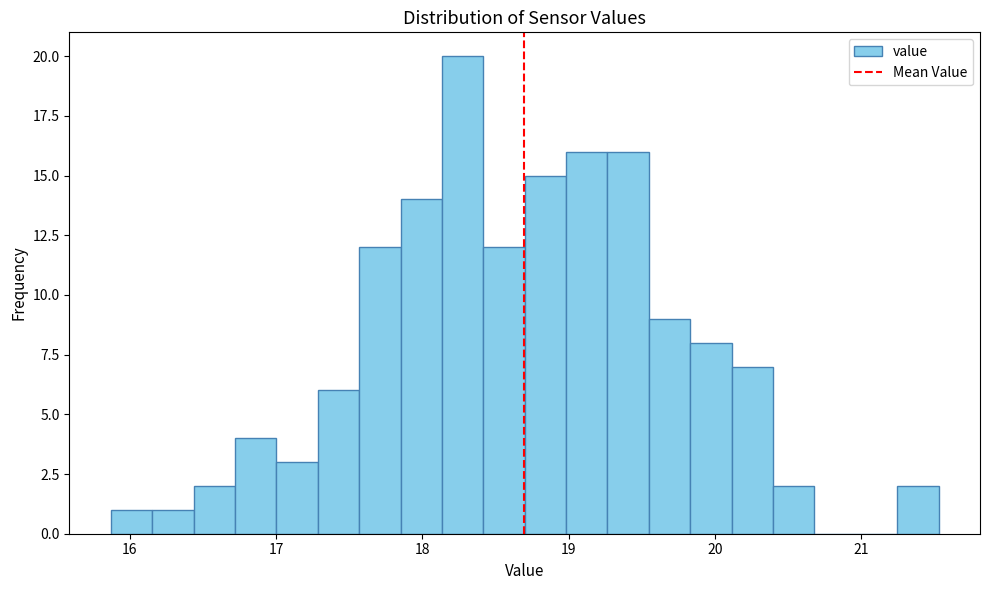

Read against the x-axis, roughly where is the centre of the tallest bar?

18.3